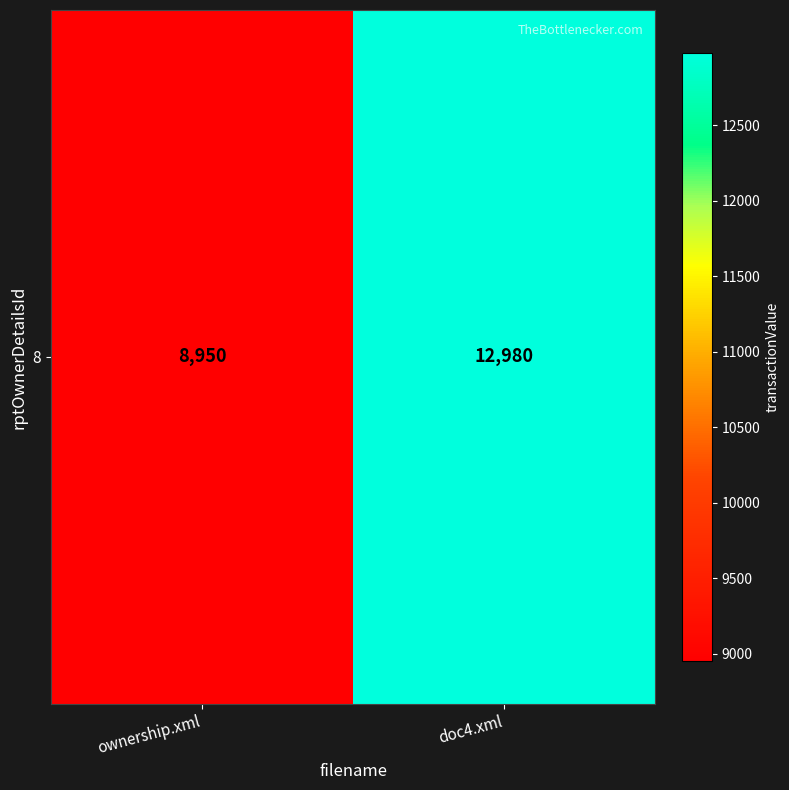

What is the minimum value shown in the chart?

8950